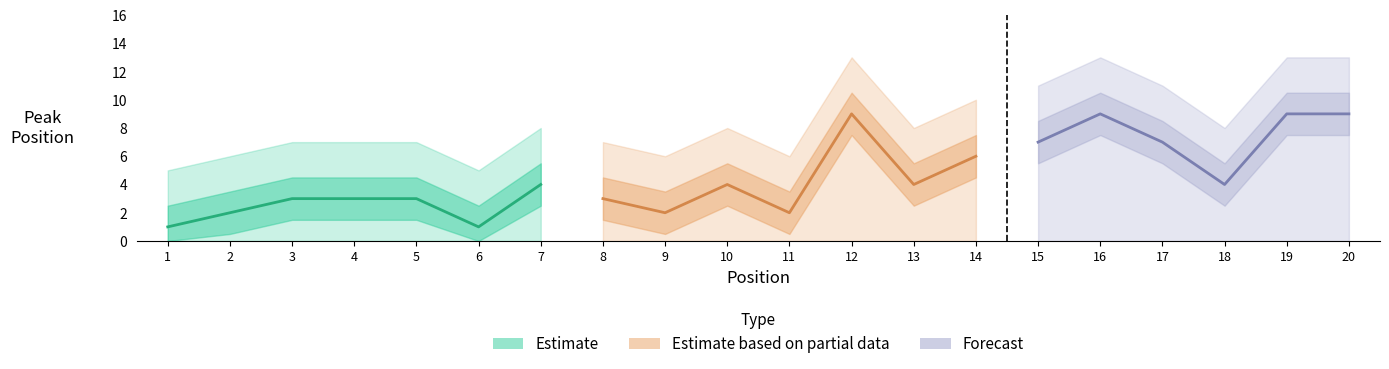

At which category does the chart reach its minimum across all series?

1